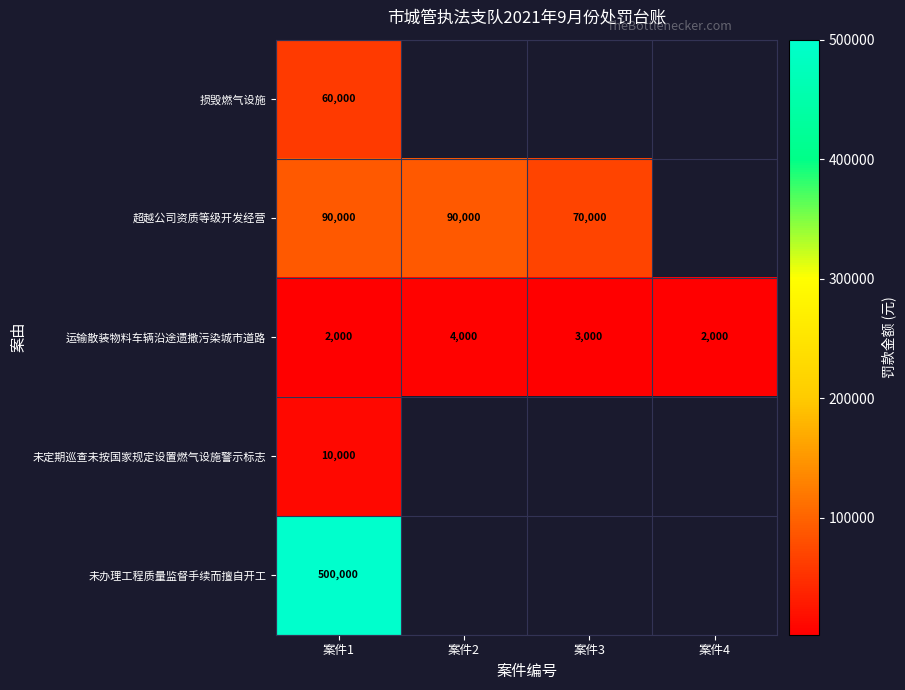

True or false: 运输散装物料车辆沿途遗撒污染城市道路 has a value of 2000 at 案件1.

True